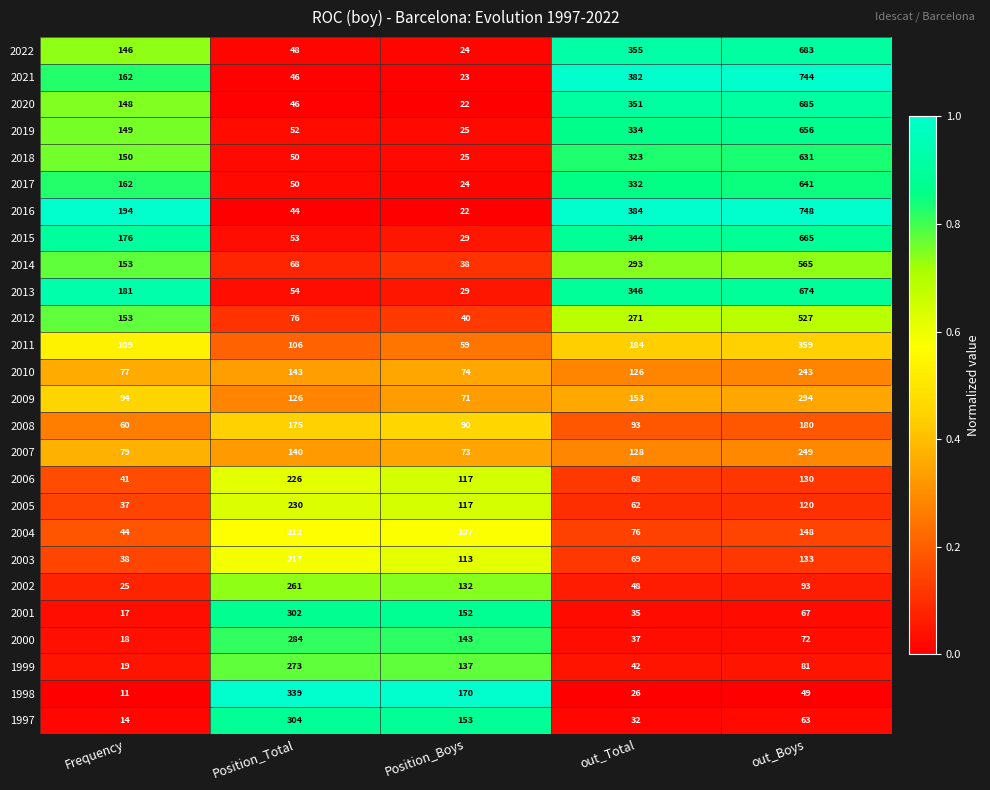

True or false: 2000 has a value of 37 at out_Total.

True